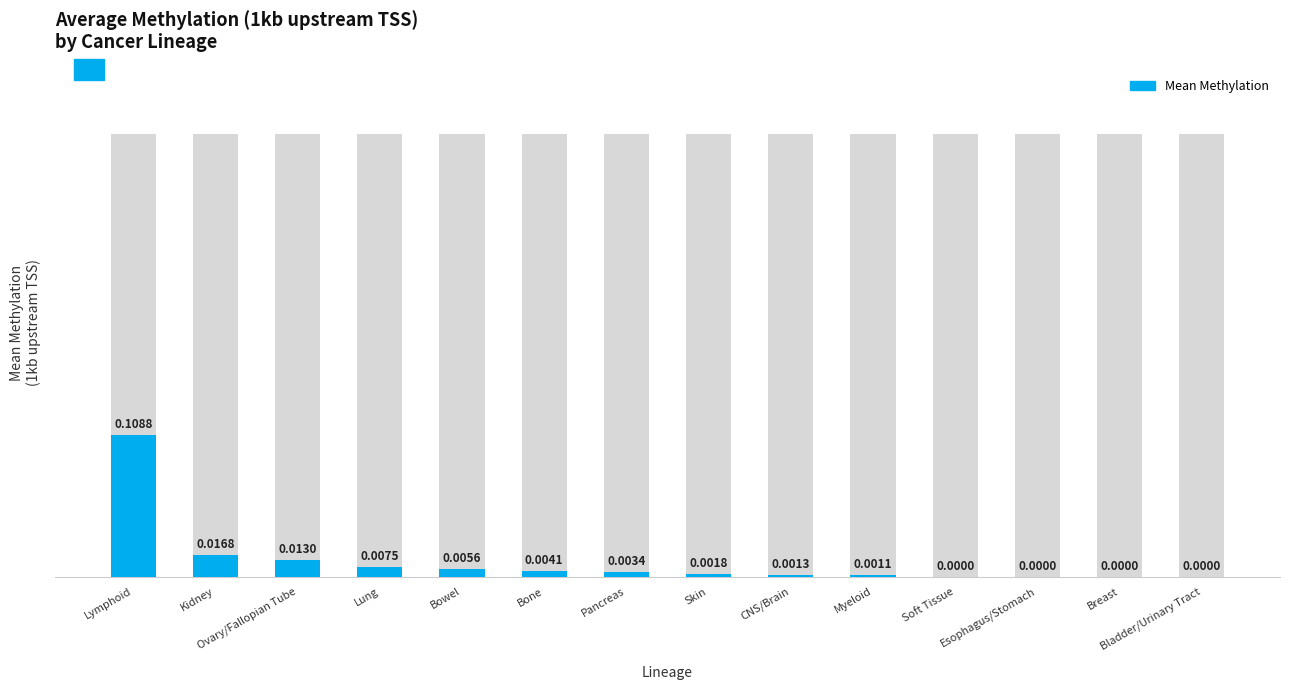

Rank the categories by value from lowest to highest.

Soft Tissue, Esophagus/Stomach, Breast, Bladder/Urinary Tract, Myeloid, CNS/Brain, Skin, Pancreas, Bone, Bowel, Lung, Ovary/Fallopian Tube, Kidney, Lymphoid